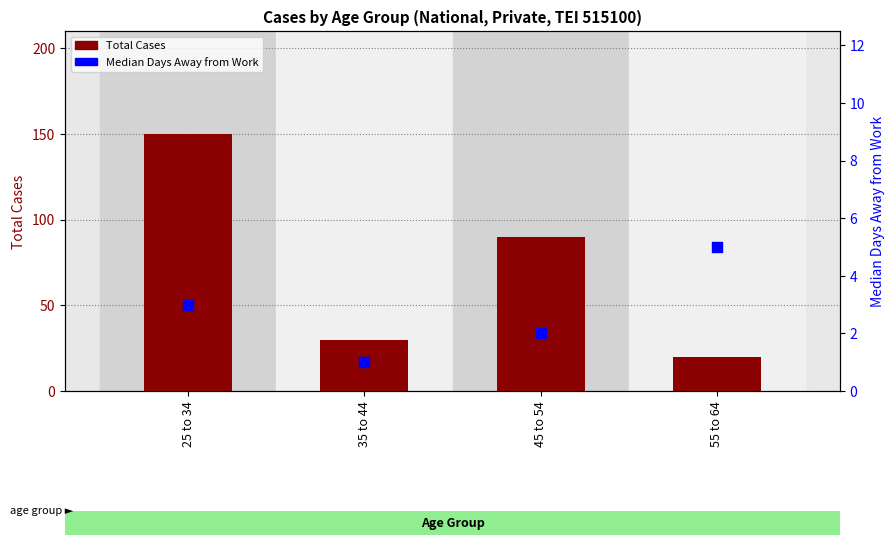

Which series has the largest total across all categories?

Total Cases